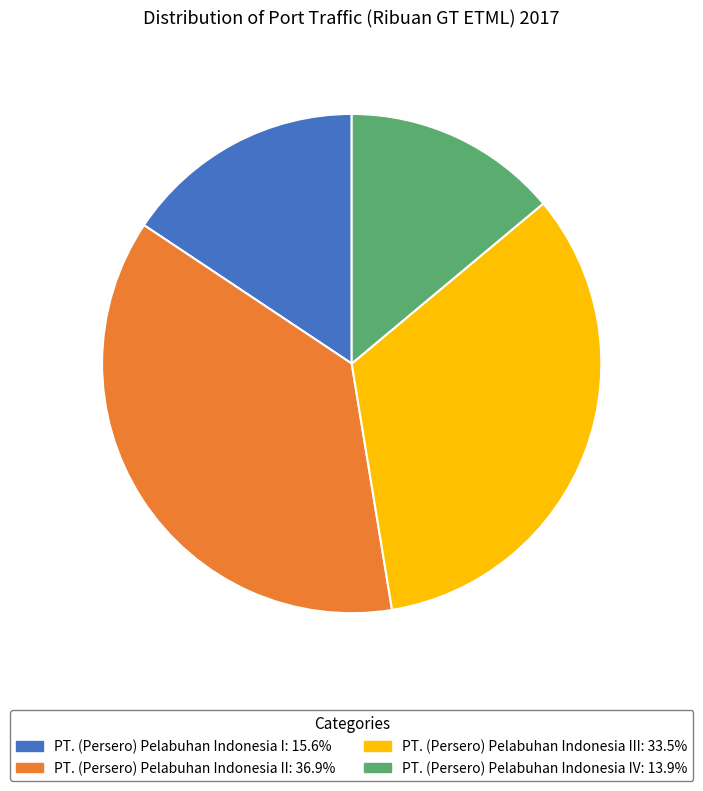

How many segments does this pie chart have?

4